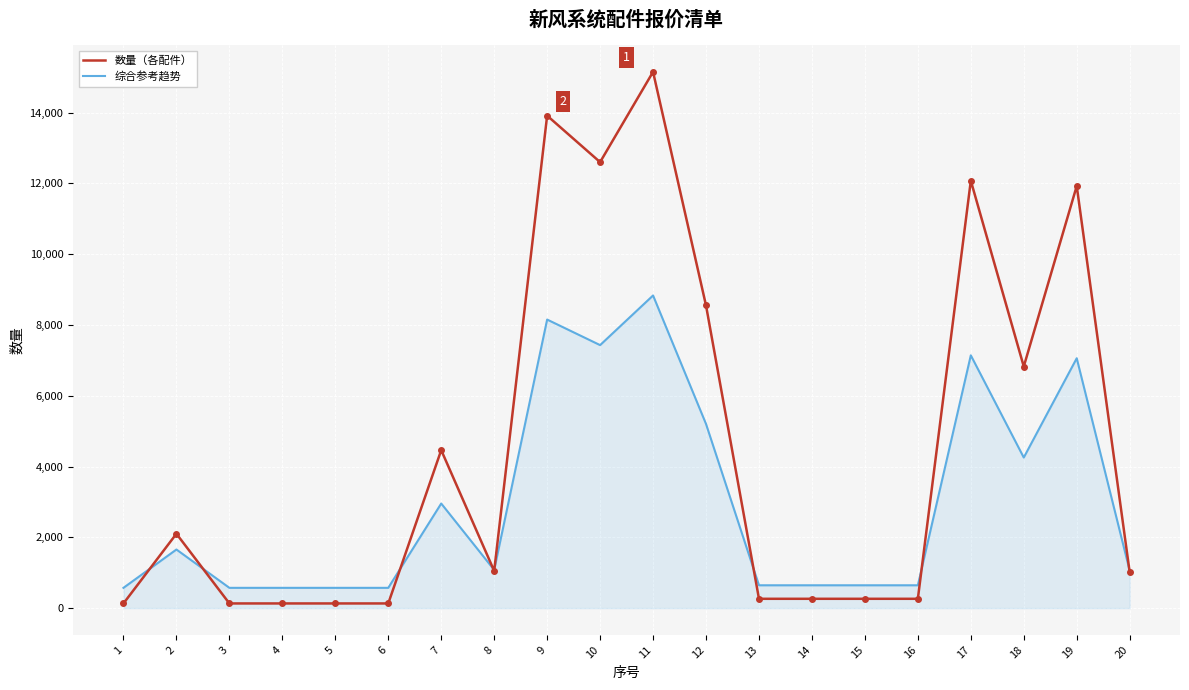

What is the maximum value shown in the chart?

15150.0